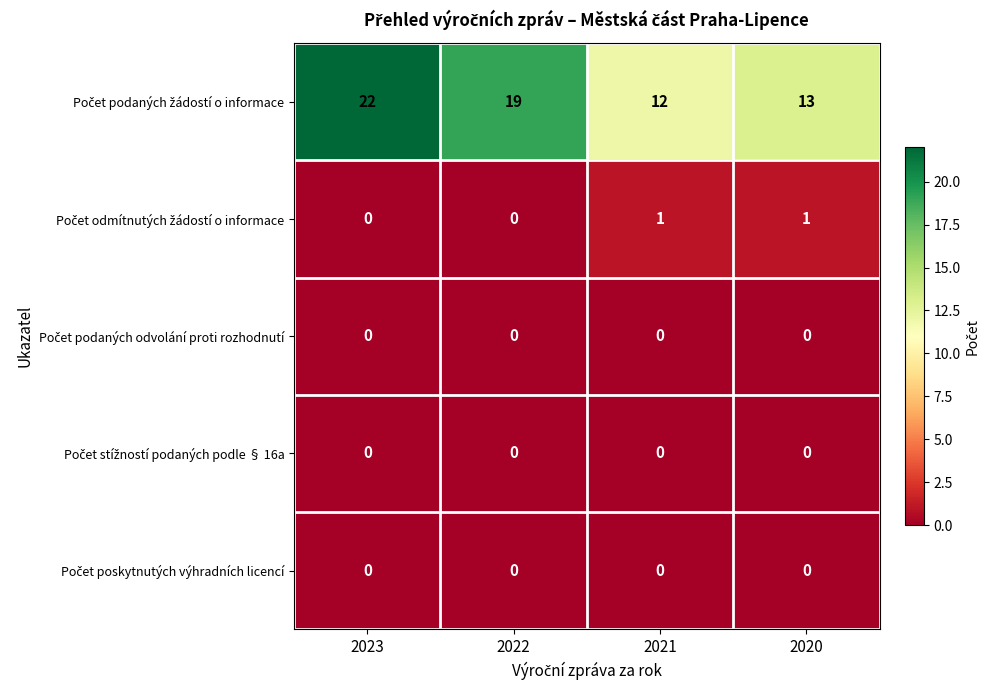

At how many categories does at least one series exceed 0?

4